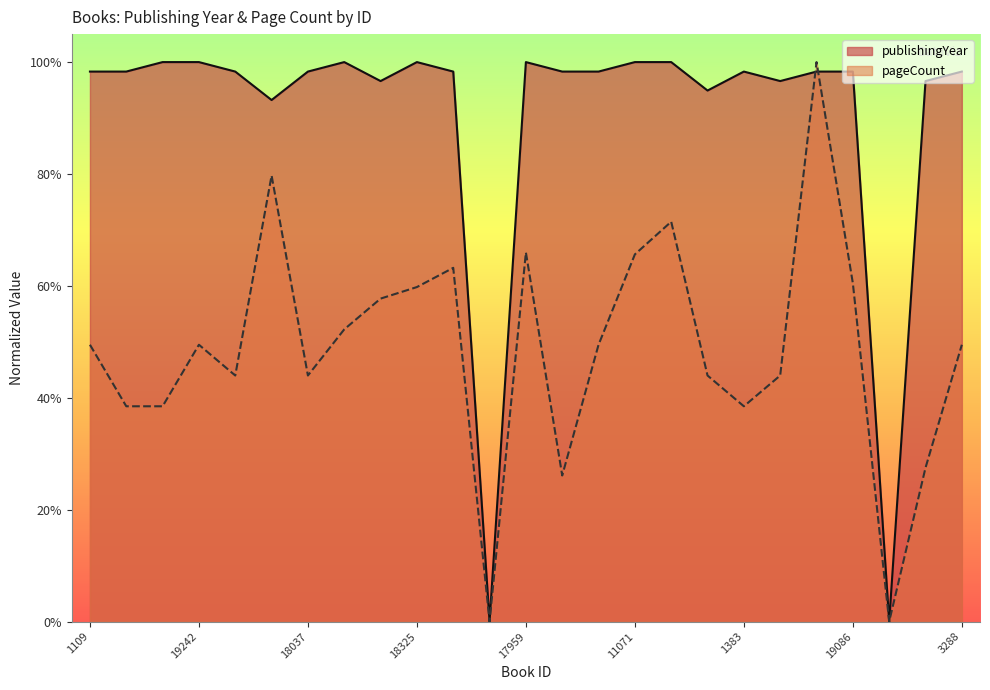

What is the maximum value shown in the chart?

1.0